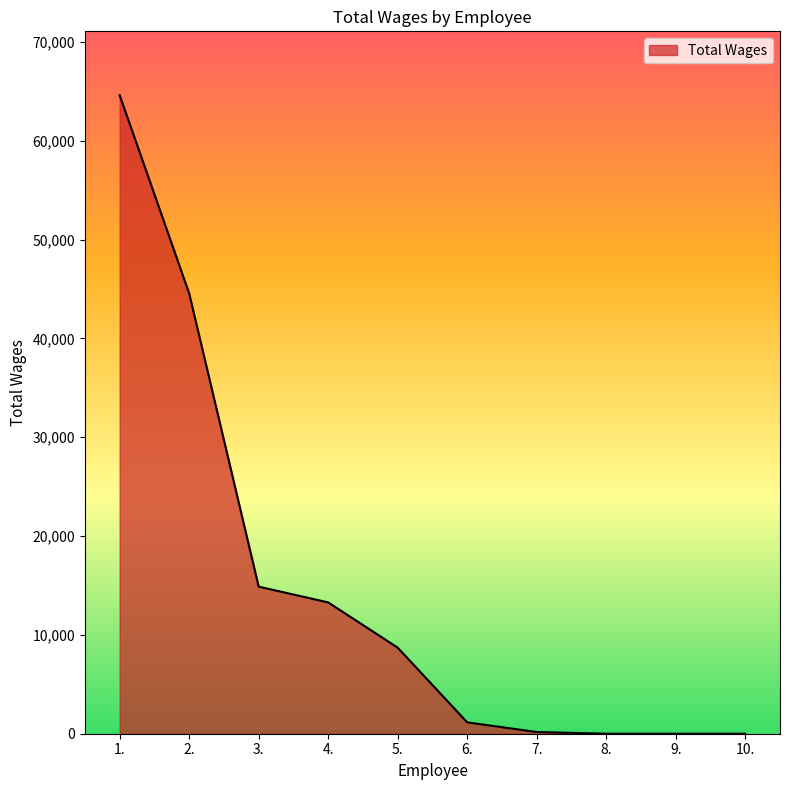

How many lines are shown in the chart?

1